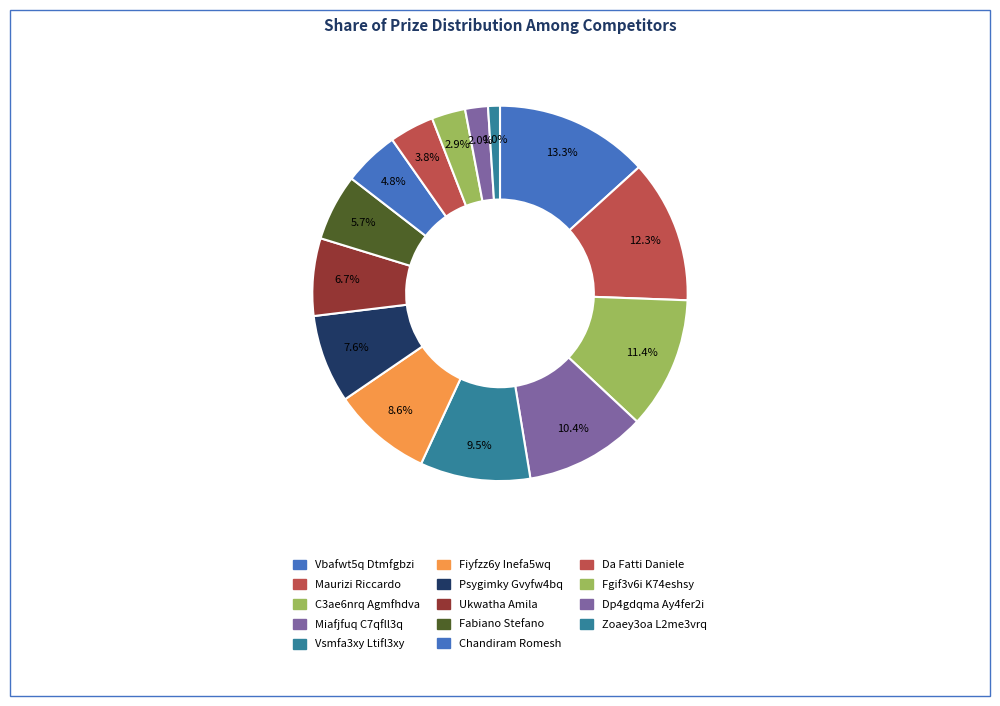

To the nearest percent, what percentage of the pie is Ukwatha Amila?

7%